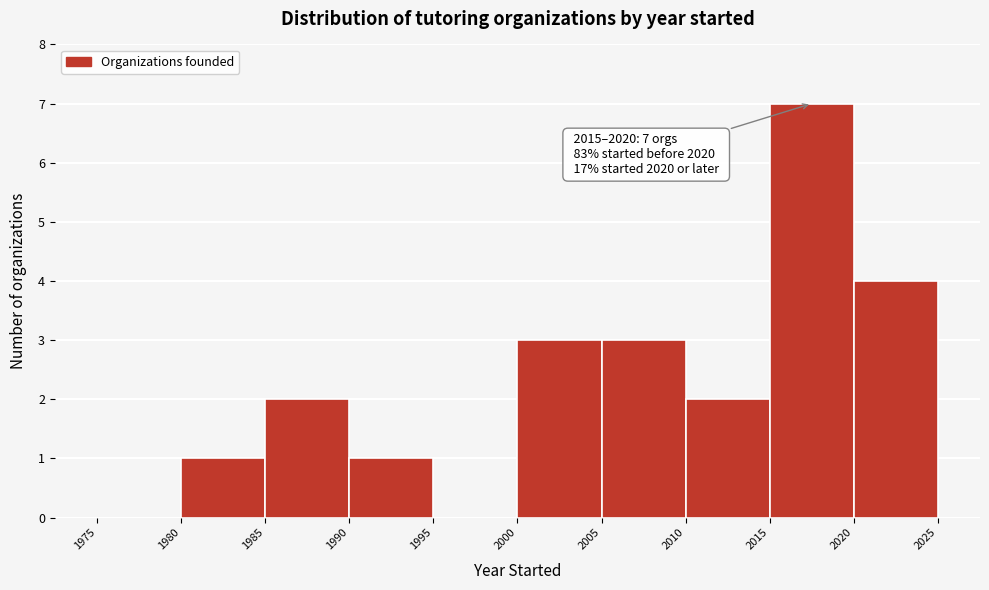

Over which range of the x-axis is the bar tallest?

2015 to 2020